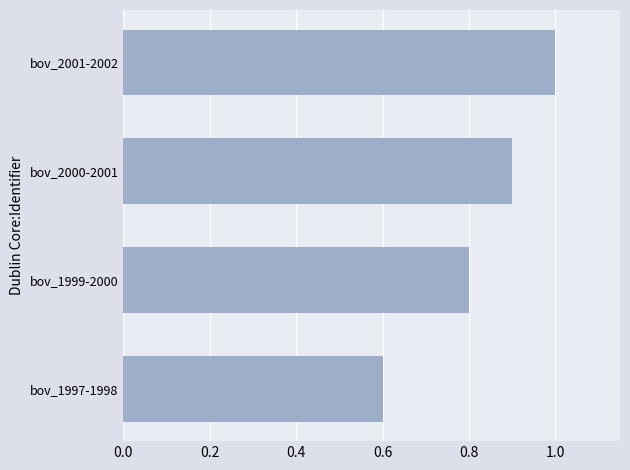

What is the sum of all values?

3.3